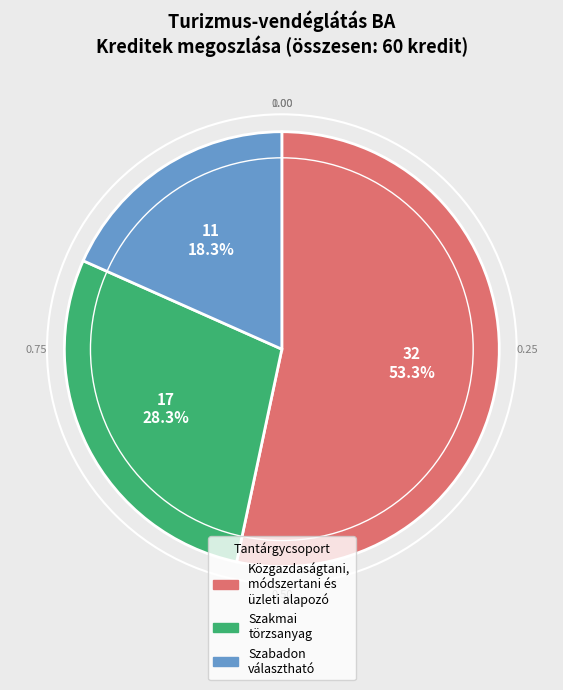

Does any single category account for the majority?

Yes